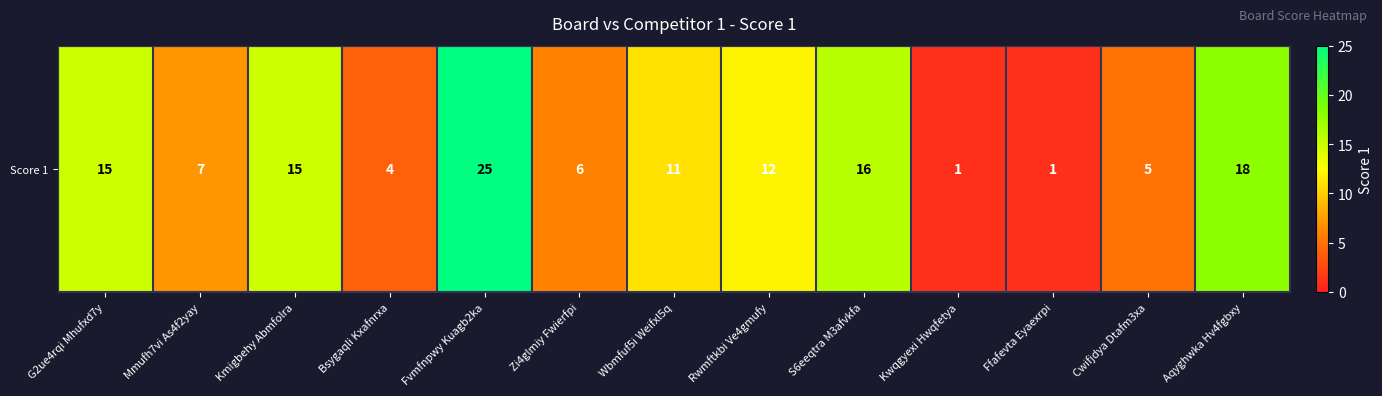

At which category does the chart reach its minimum across all series?

Kwqgyexi Hwqfetya